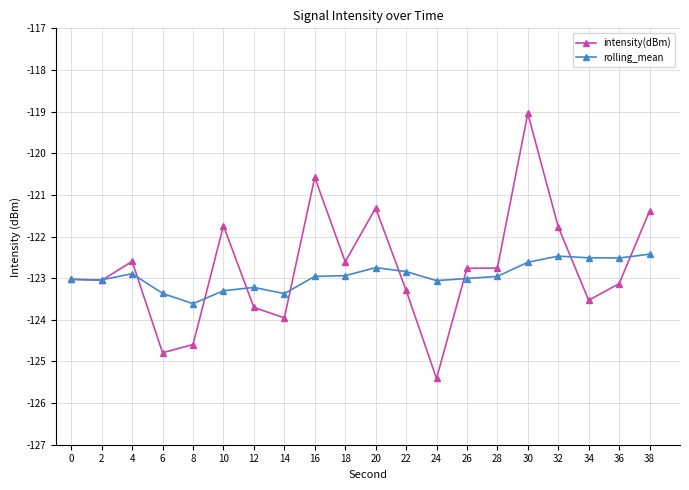

Is the value of intensity(dBm) at 20 greater than the value of rolling_mean at 20?

Yes